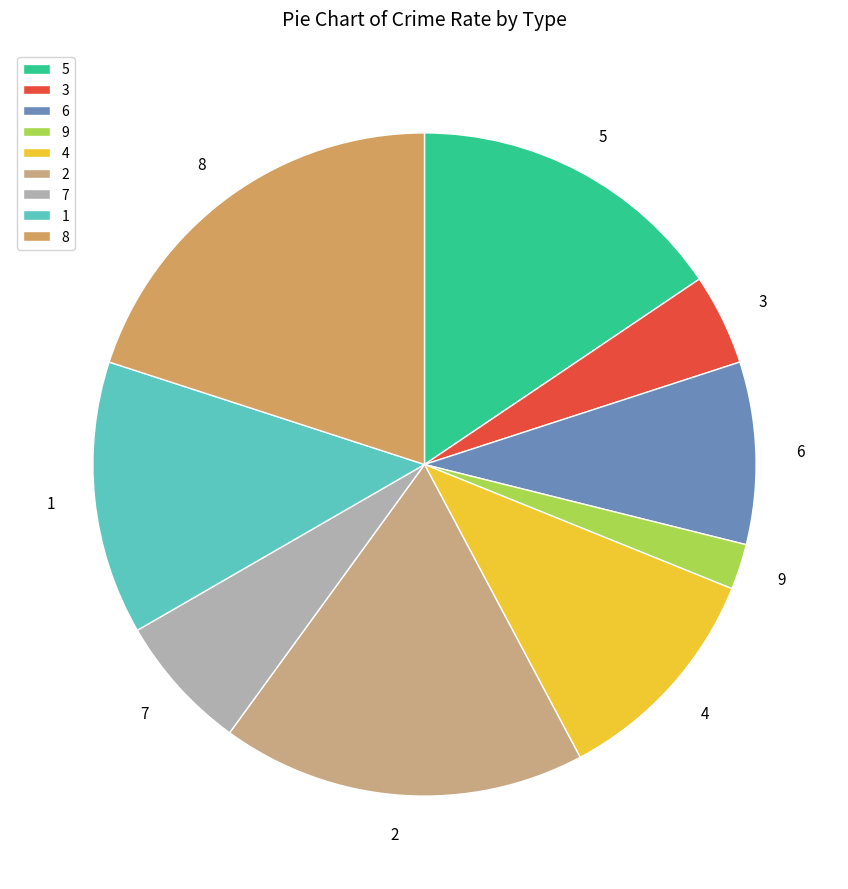

Rank the categories by value from highest to lowest.

8, 2, 5, 1, 4, 6, 7, 3, 9